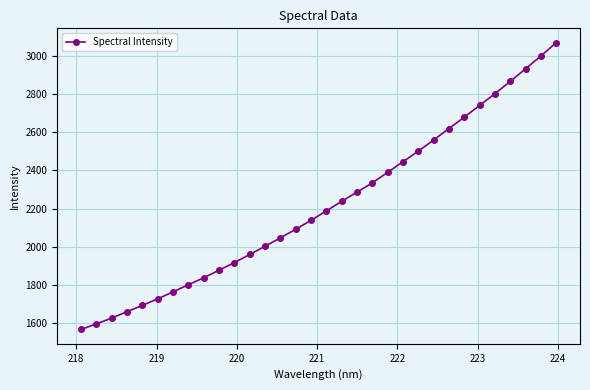

True or false: the data has more than 2 interior local peaks.

False